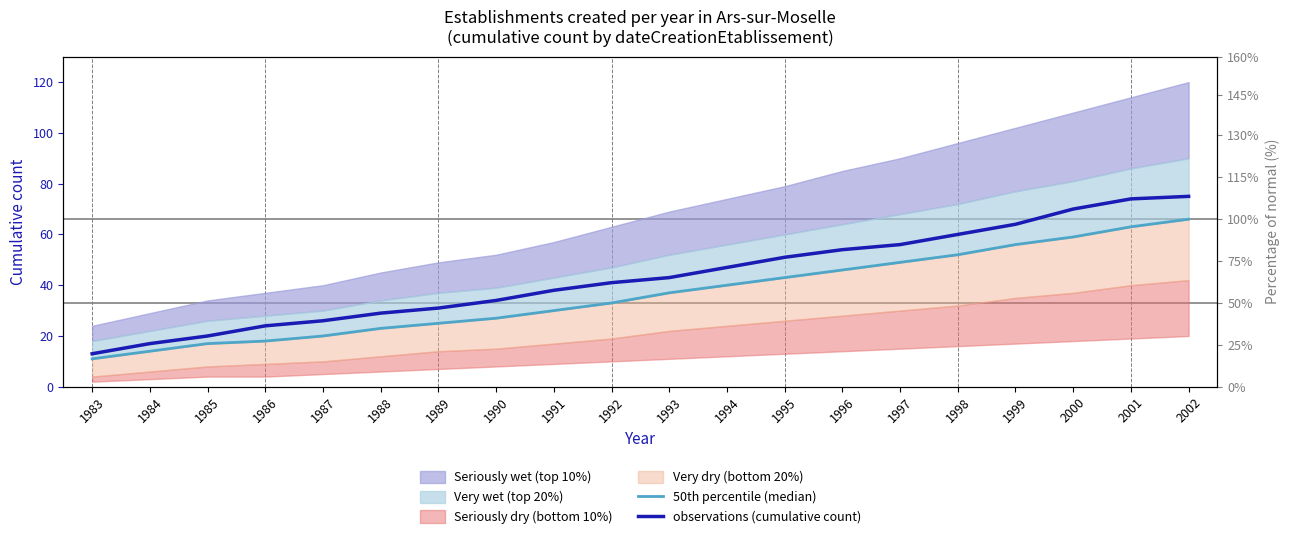

True or false: observations (cumulative count) and 50th percentile (median) cross at least once.

False